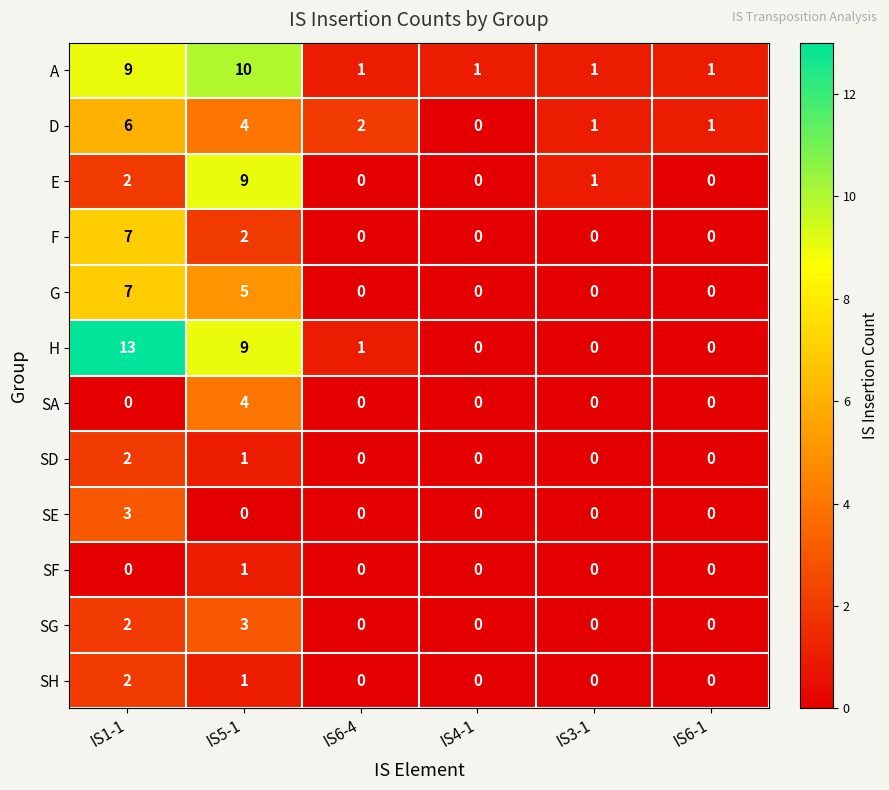

Between IS1-1 and IS4-1, which series saw the biggest shift?

H